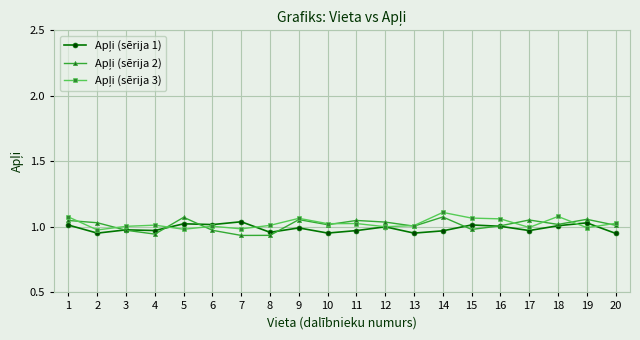

At how many categories does at least one series exceed 0?

20